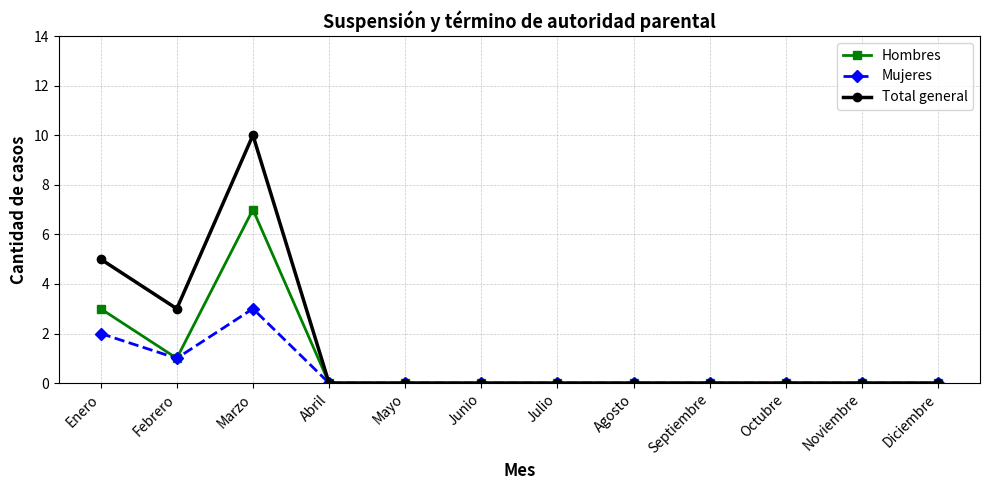

What are all the series names shown in the legend?

Hombres, Mujeres, Total general